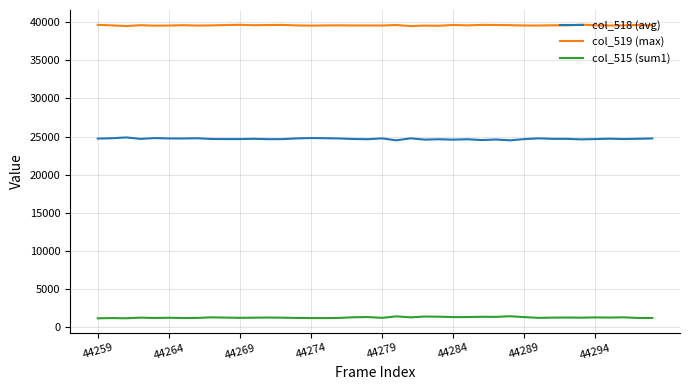

What is the greatest value displayed?

39668